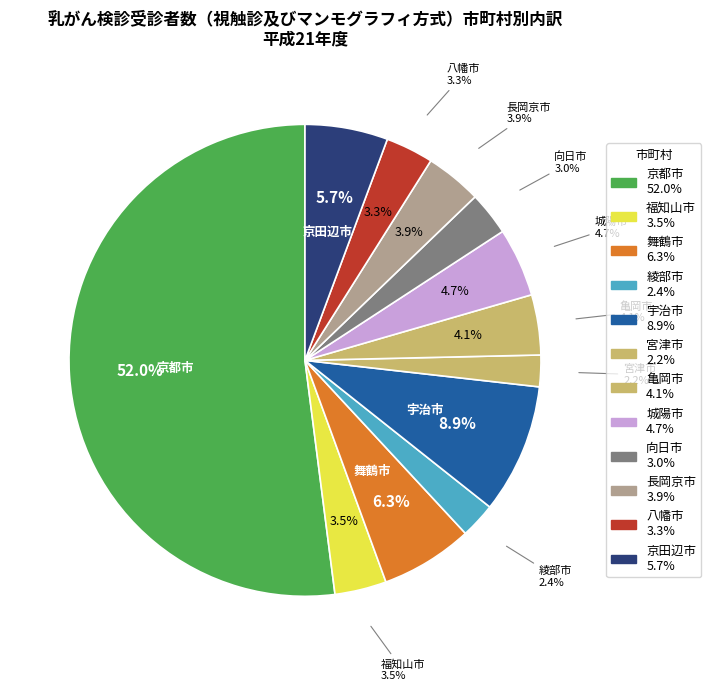

True or false: 城陽市 accounts for 10% of the total.

False